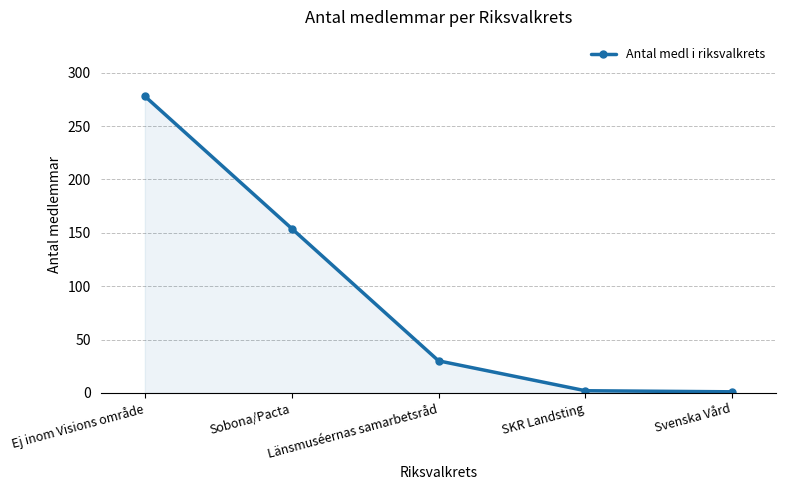

What is the average value?

93